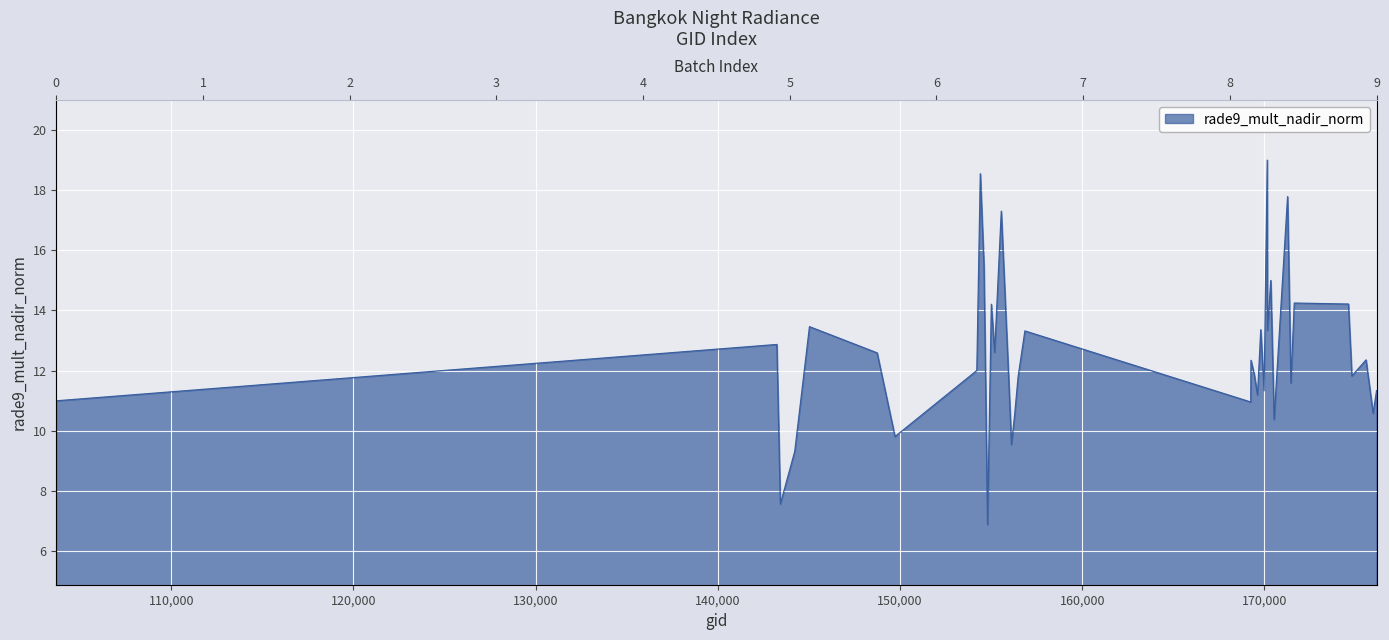

What is the difference between the maximum and second lowest values?

11.4